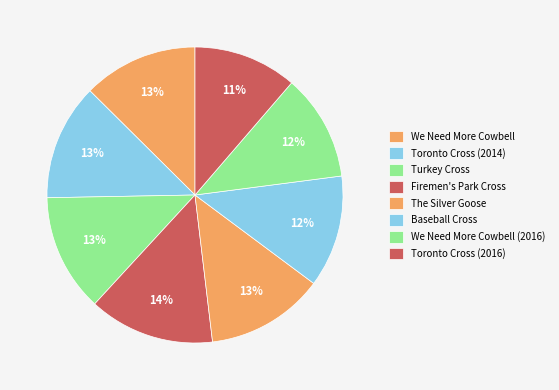

How many slices are in this pie chart?

8